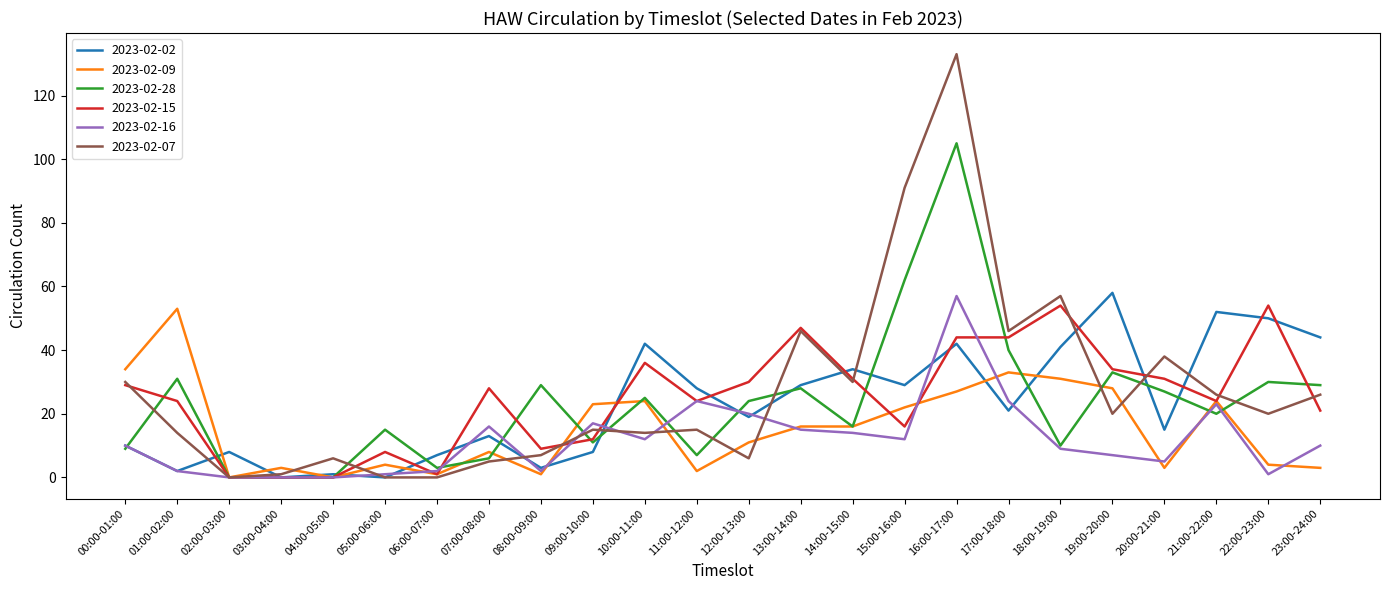

What is the spread (max minus min) of values at 08:00-09:00?

28